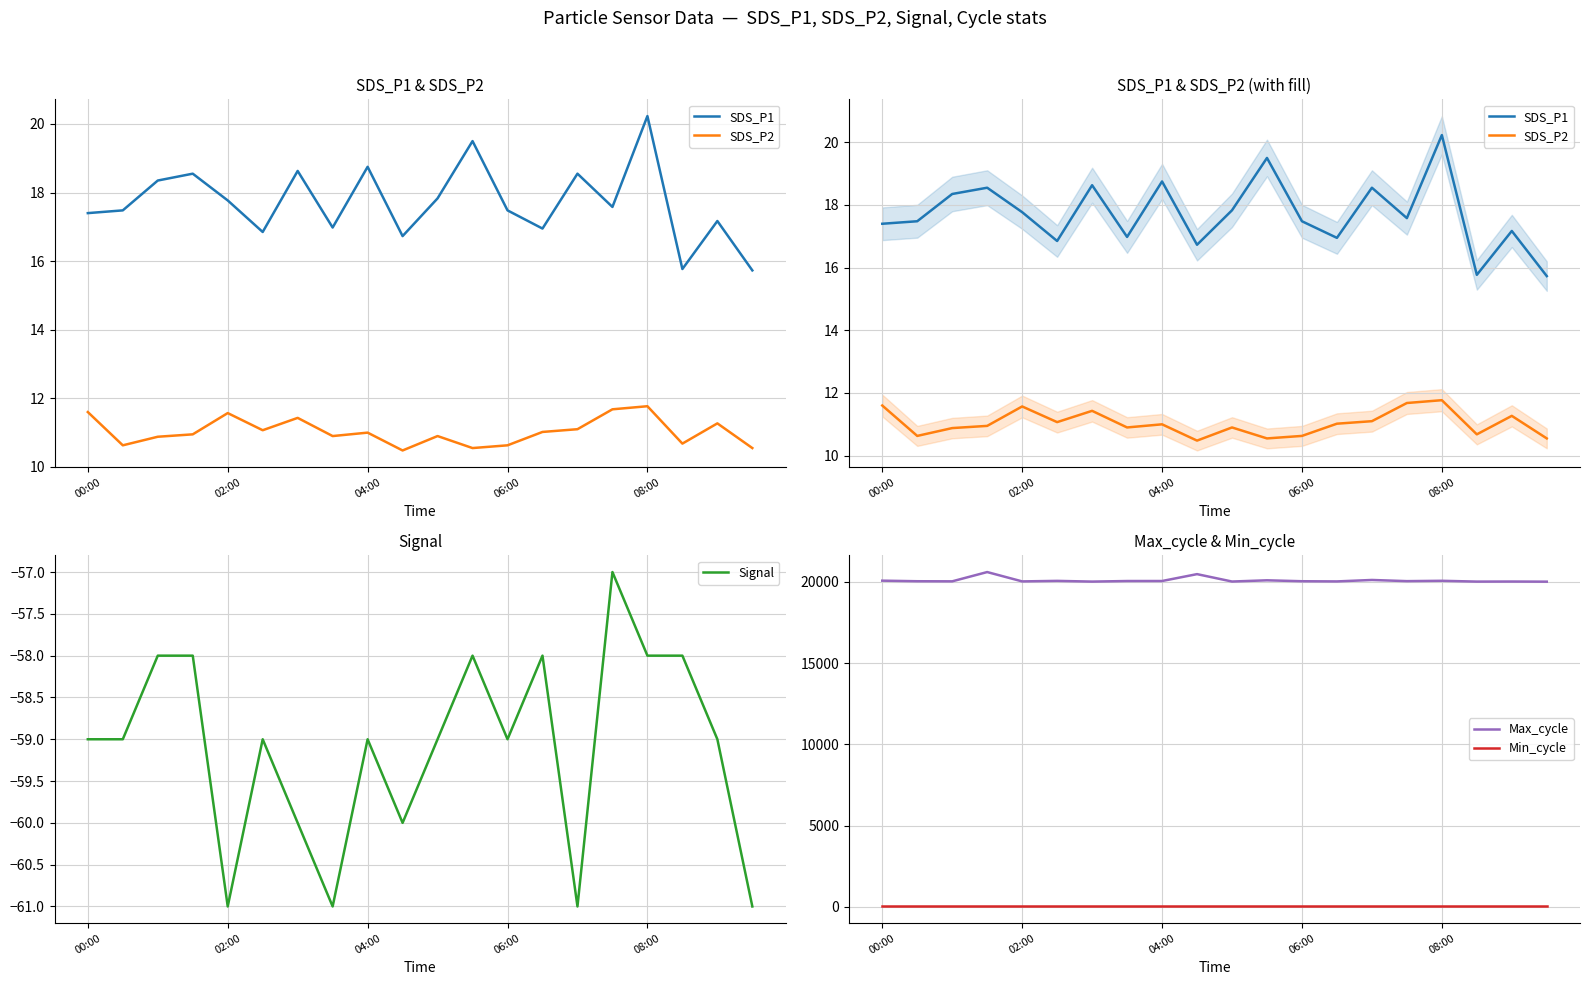

How many values in the SDS_P2 series exceed 11?

9